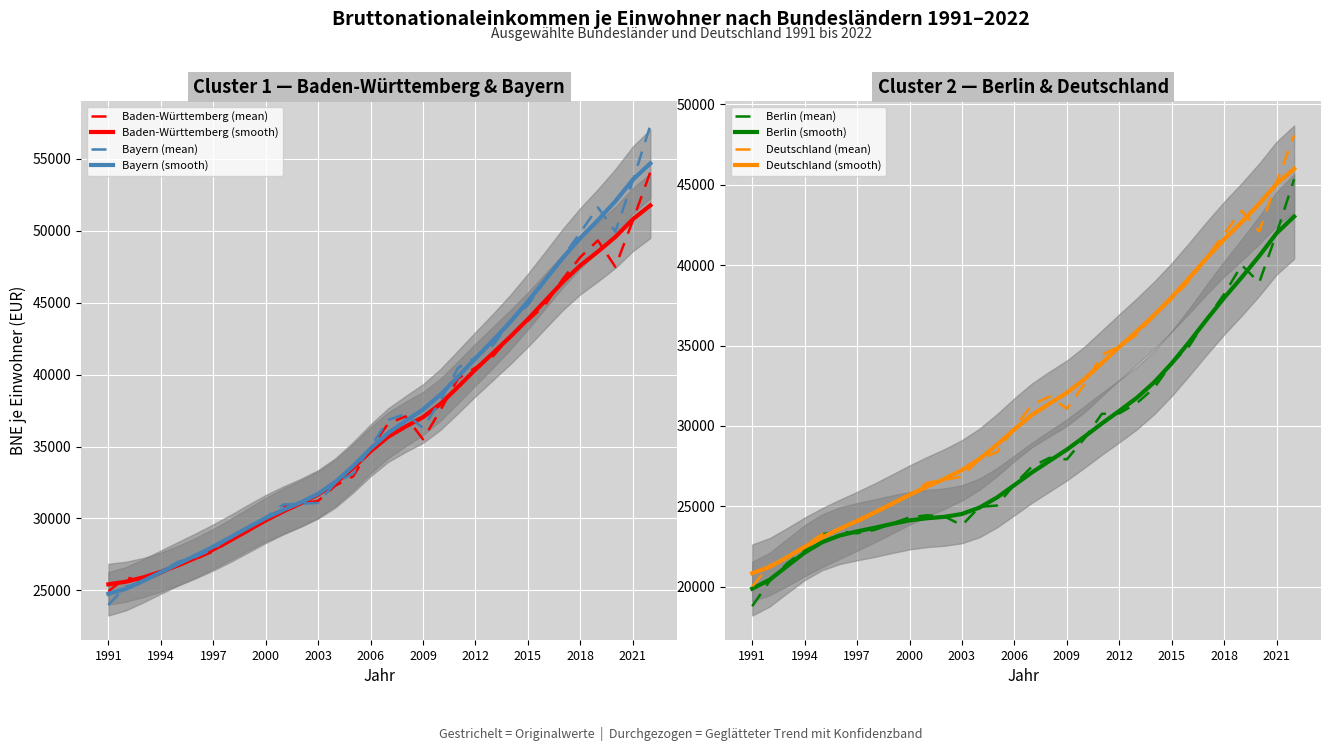

Which label corresponds to the largest value in the chart?

2022